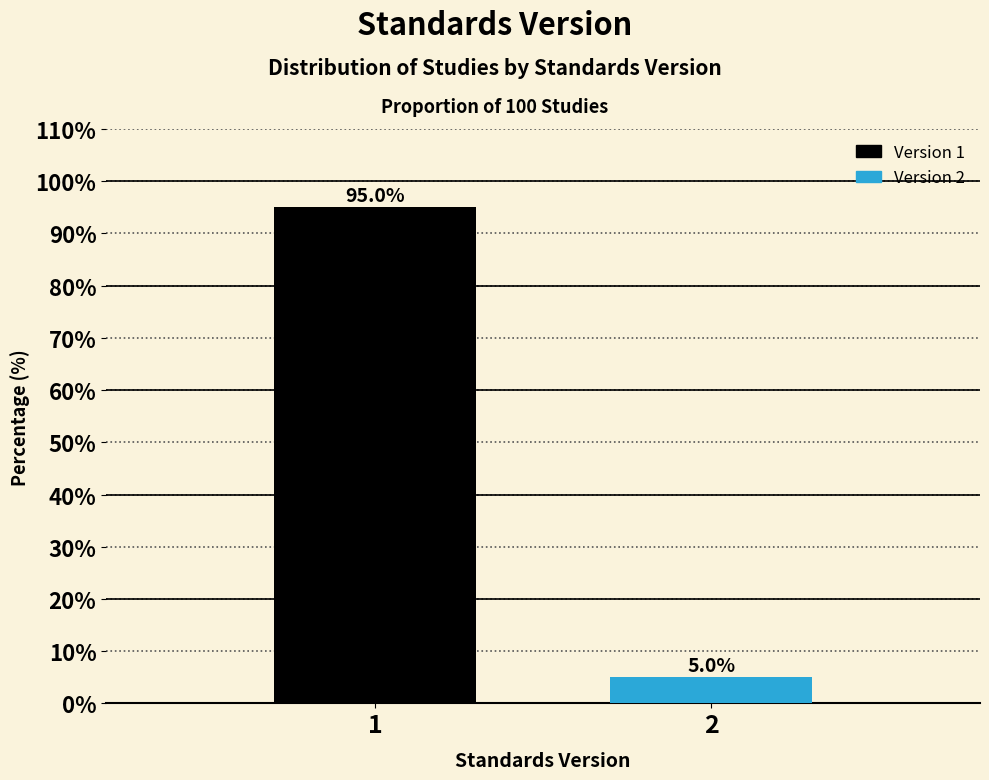

Reading left to right, extract all data points from this chart.

1=95	2=5